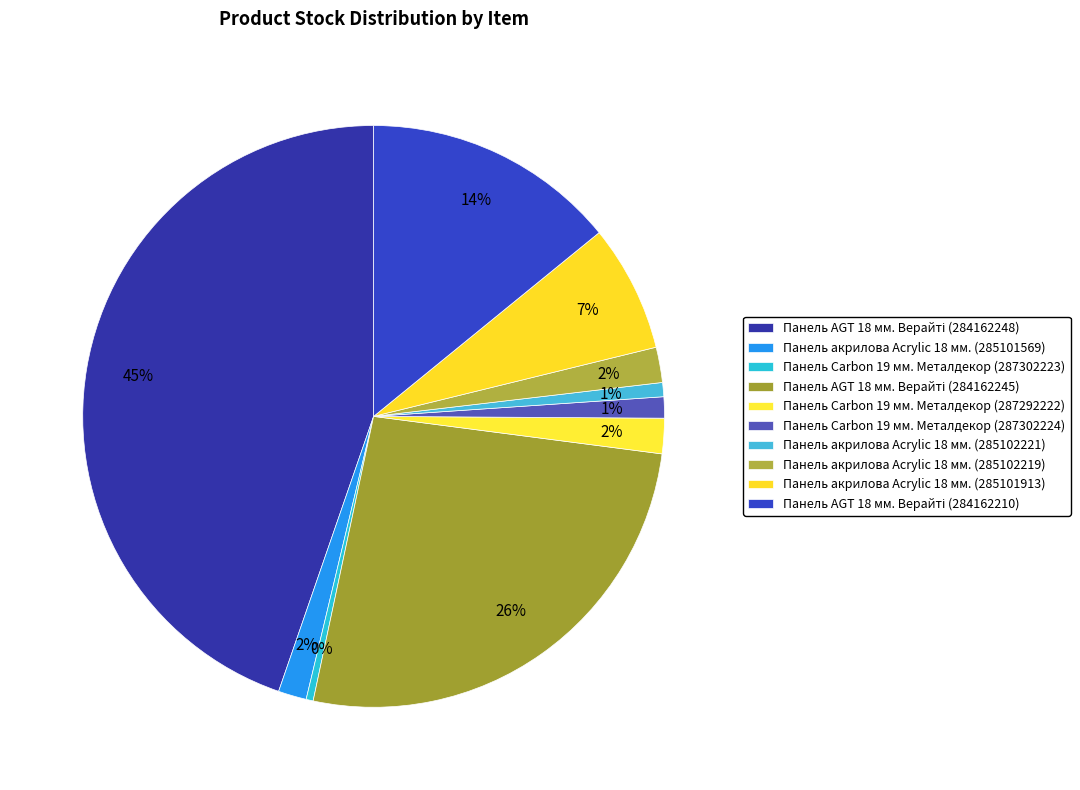

Which category has the biggest portion of the pie?

Панель AGT 18 мм. Верайті (284162248)